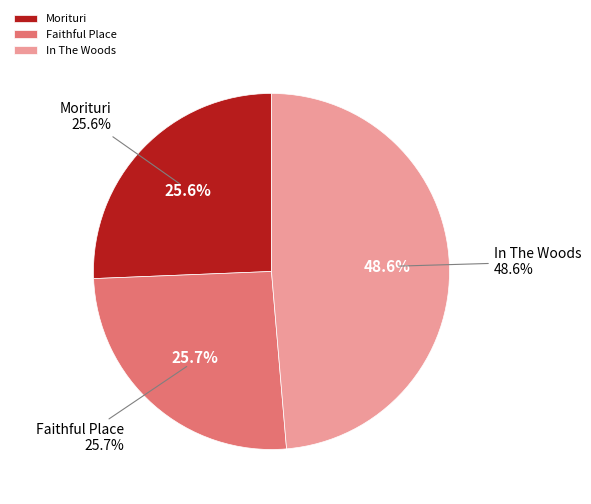

True or false: Morituri accounts for 26% of the total.

True